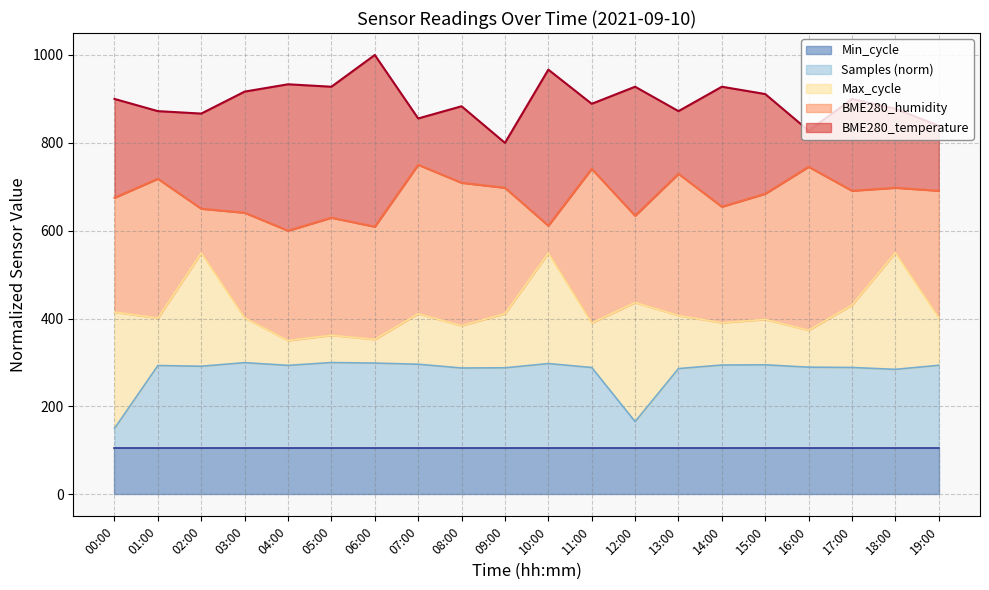

What is the total value across all series at 03:00?

916.7